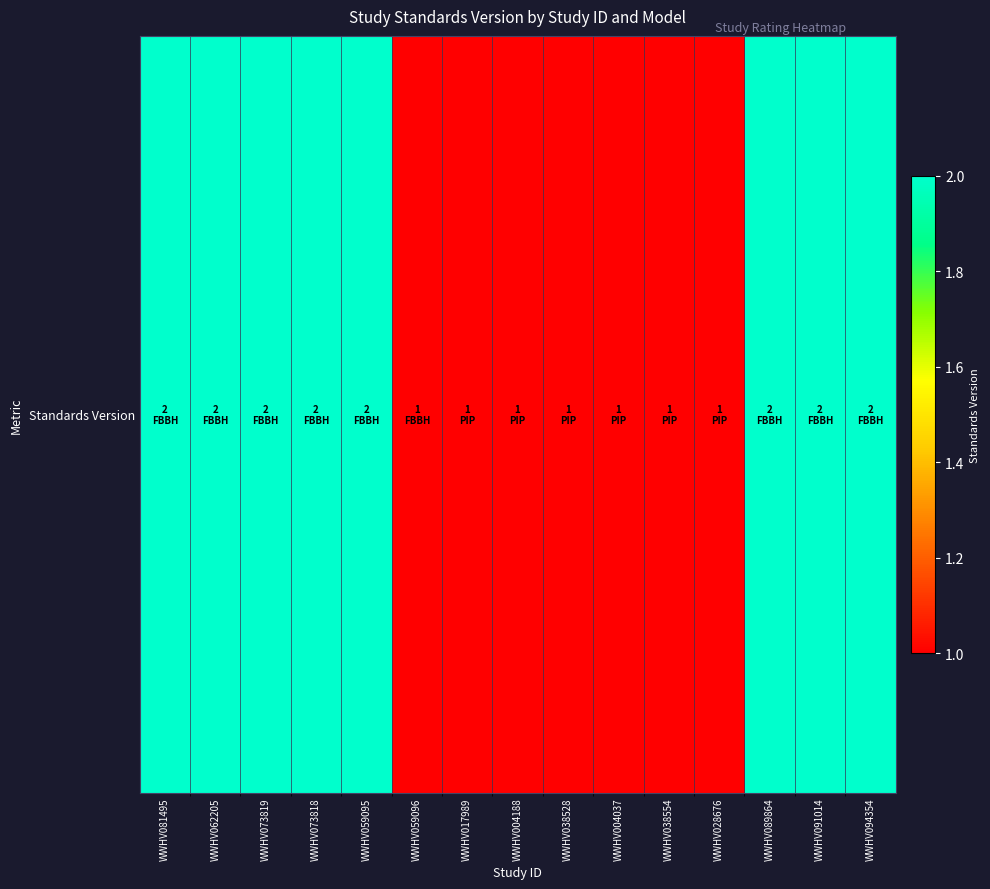

How many values are between 1 and 2?

15